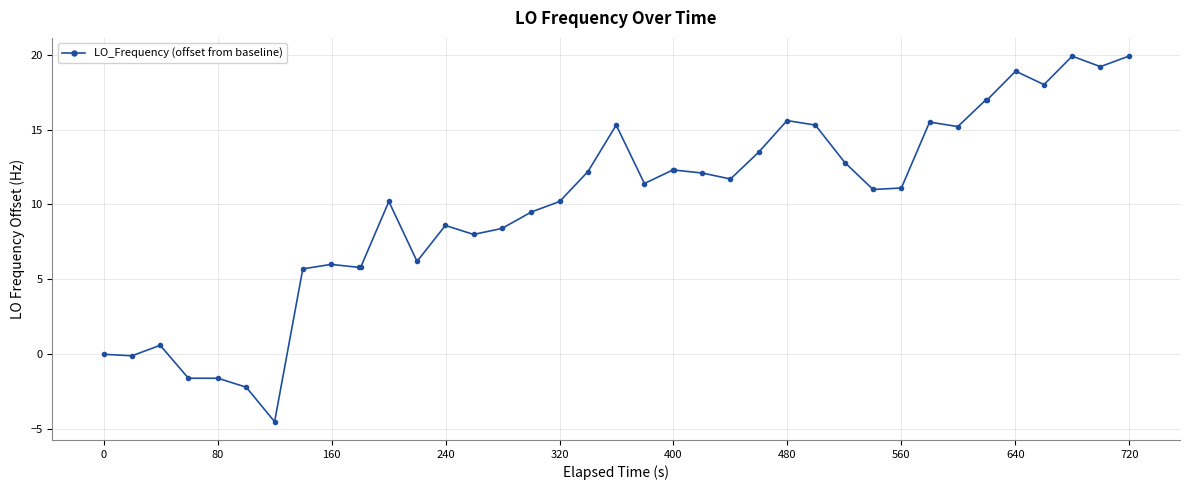

What is the maximum value shown in the chart?

19.9